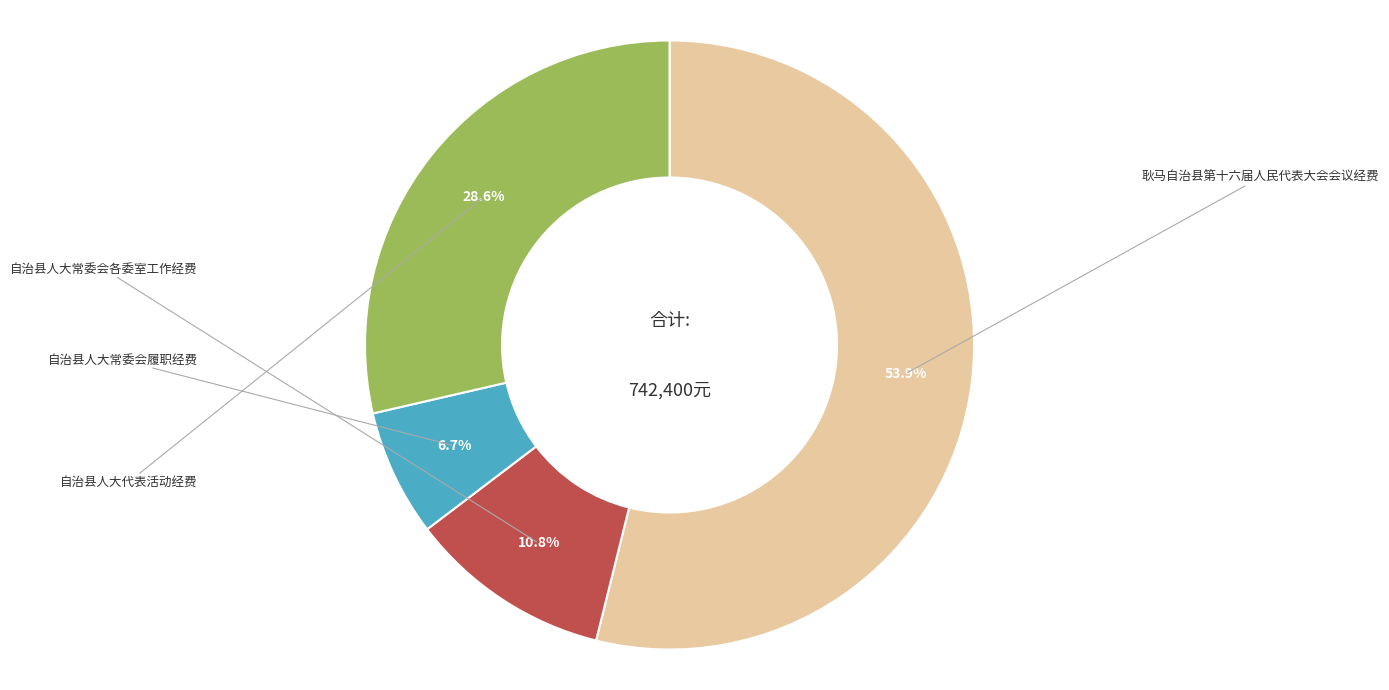

Which slice is the largest?

耿马自治县第十六届人民代表大会会议经费